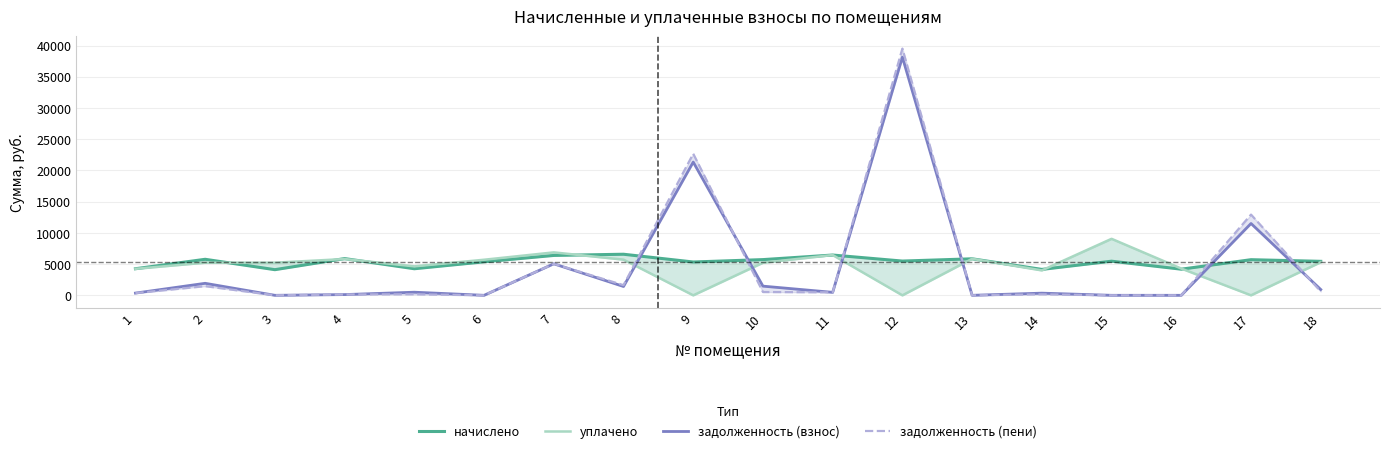

What are all the series names shown in the legend?

начислено, уплачено, задолженность (взнос), задолженность (пени)